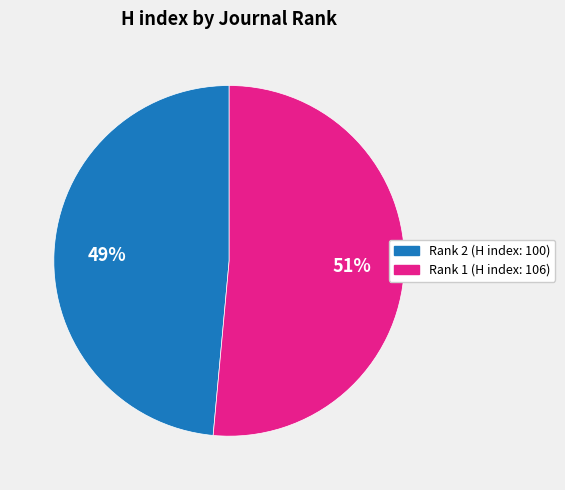

To the nearest percent, what portion does Rank 1 (H index: 106) represent?

51%